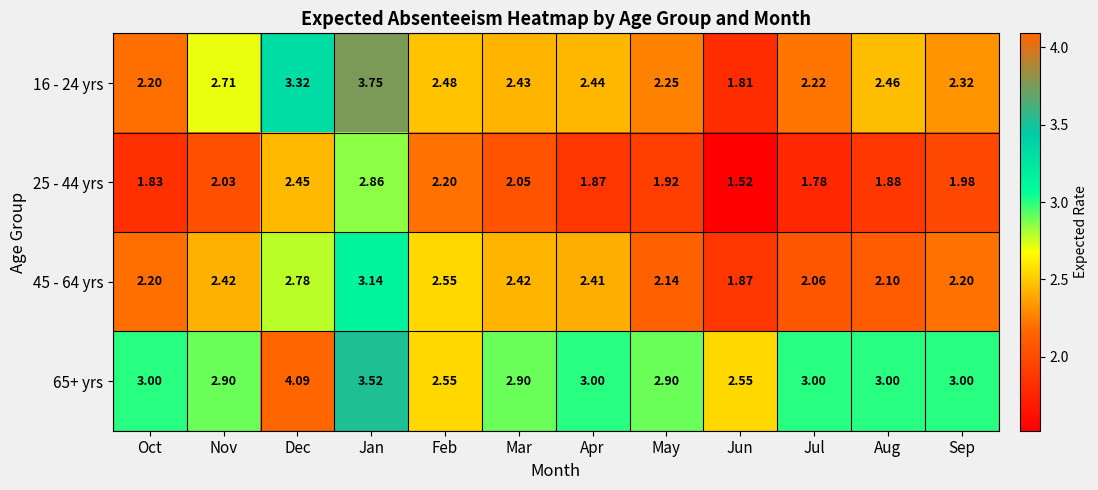

Which label corresponds to the largest value in the chart?

Dec